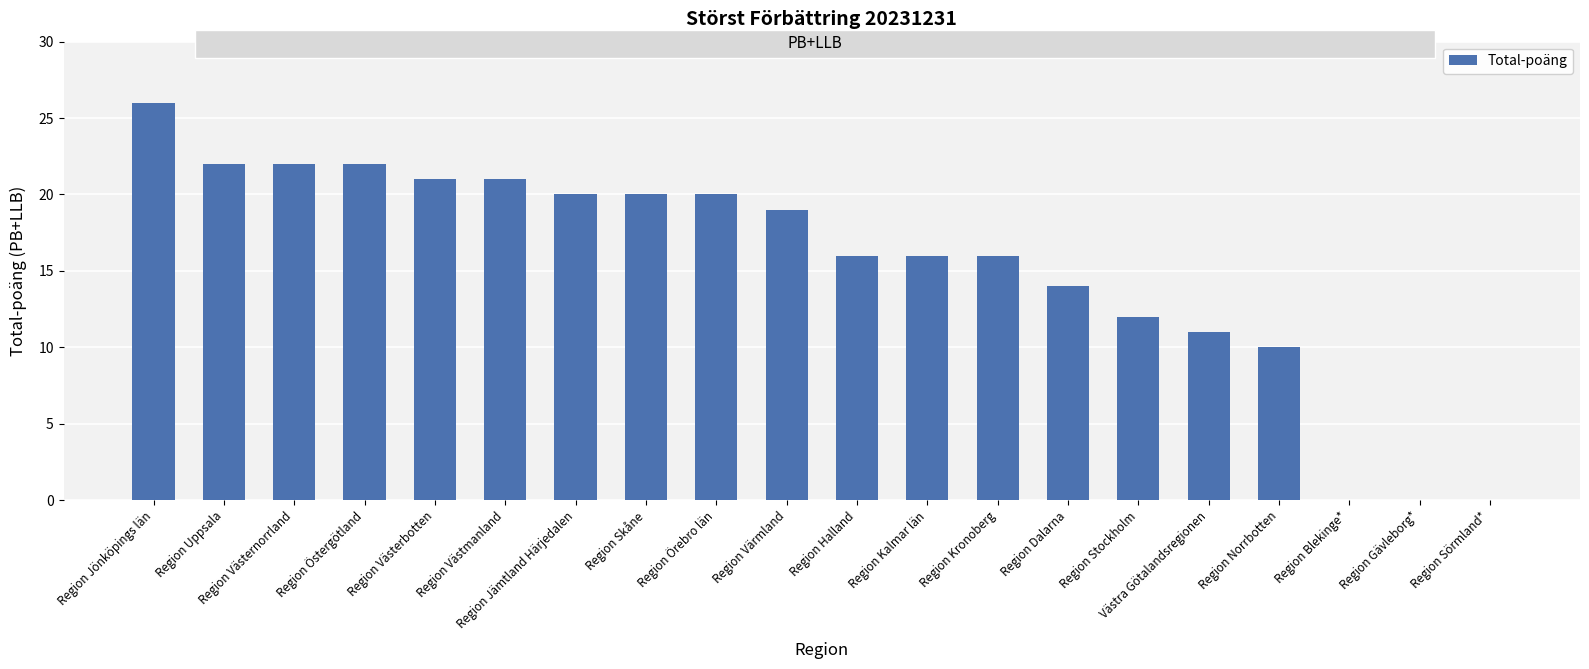

Approximately how many times larger is the value at Västra Götalandsregionen compared to Region Jönköpings län?

0.4